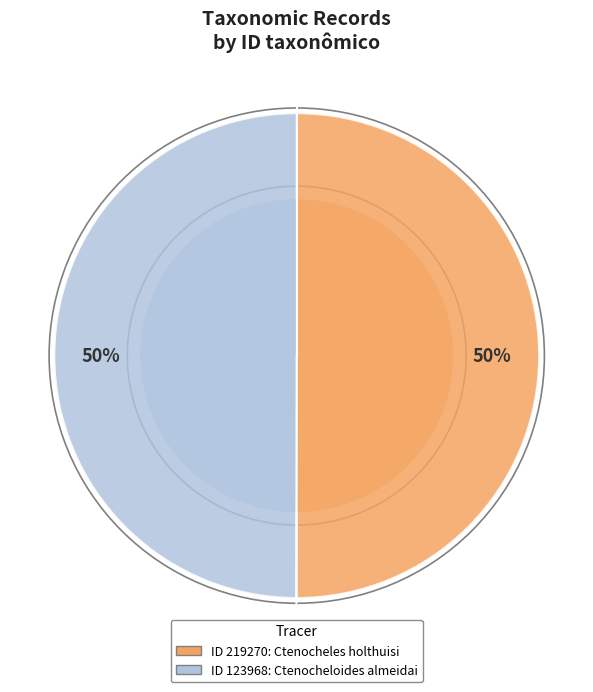

Is there any slice that represents more than half of the pie?

Yes